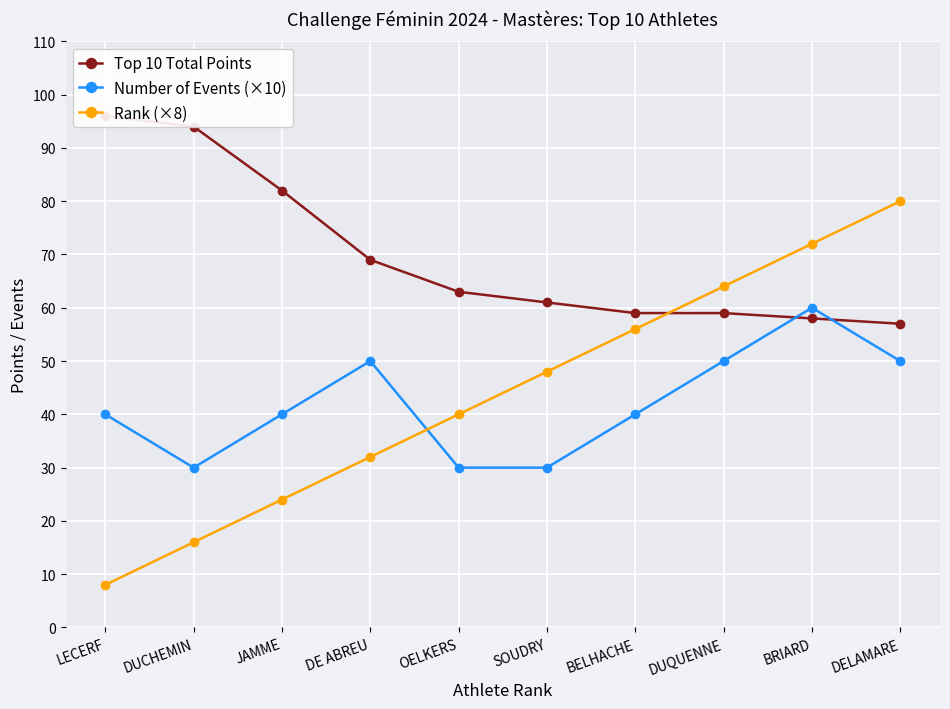

At how many categories does at least one series exceed 93?

2